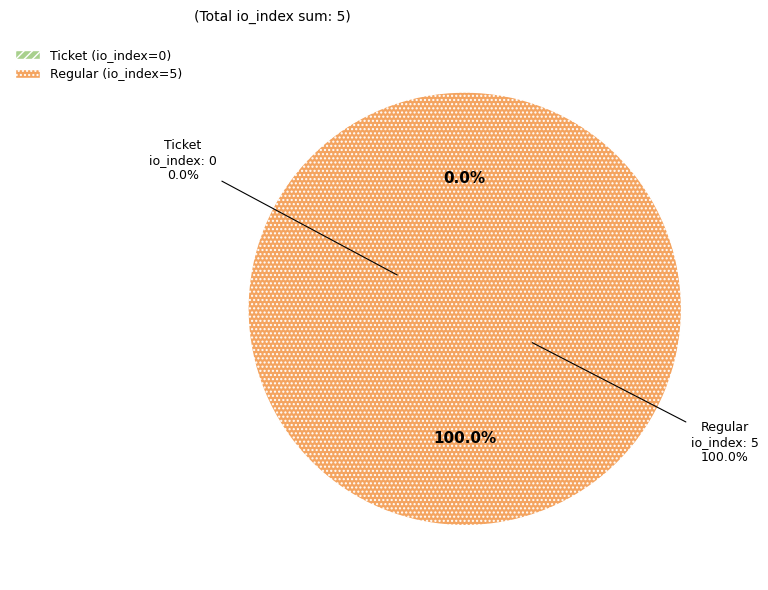

What percentage do Regular (io_index=5) and Ticket (io_index=0) together represent?

100.0%